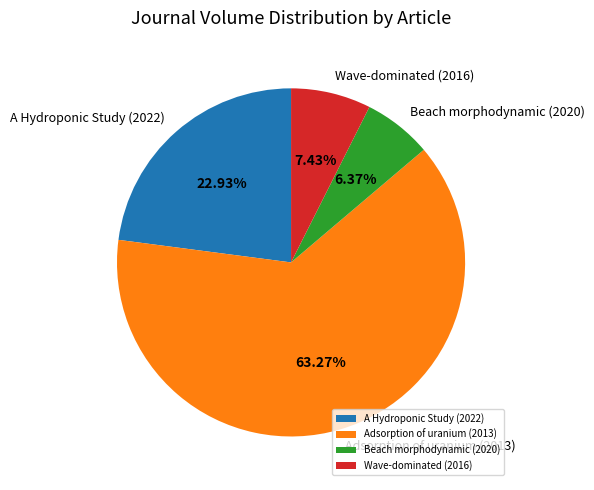

Does Adsorption of uranium (2013) account for over 50% of the chart?

Yes